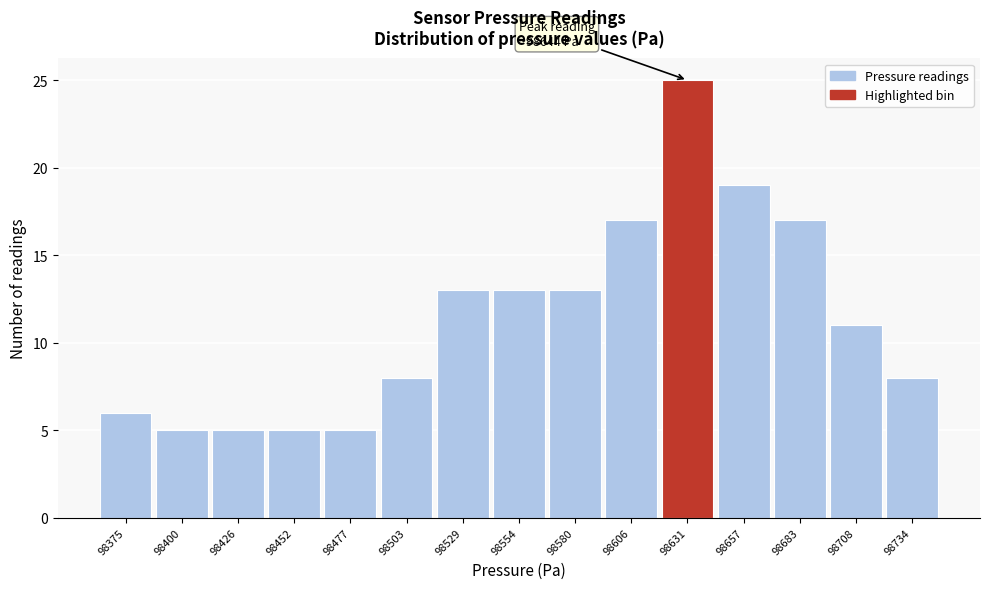

Reading right to left, extract all data points from this chart.

8	11	17	19	25	17	13	13	13	8	5	5	5	5	6